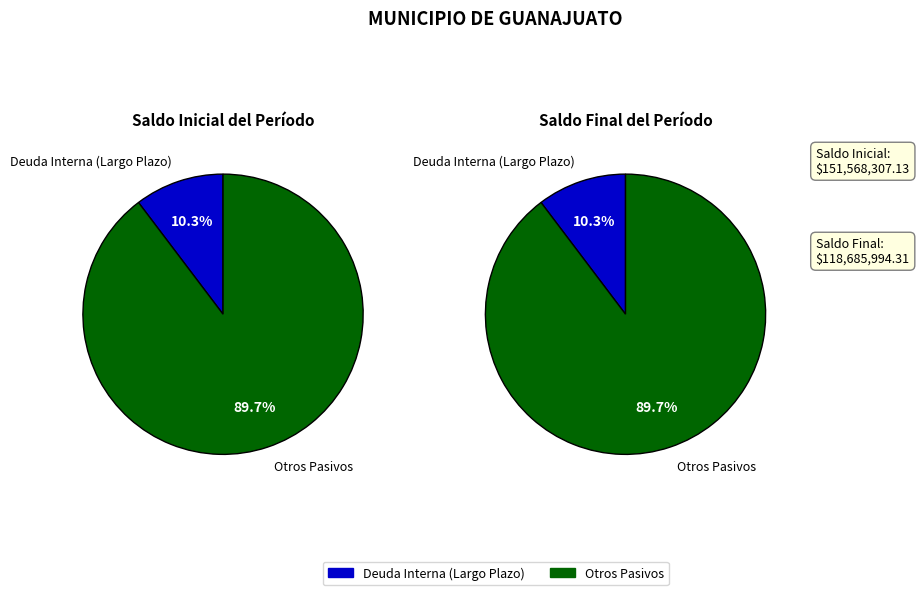

To the nearest percent, what is the average slice percentage?

50%